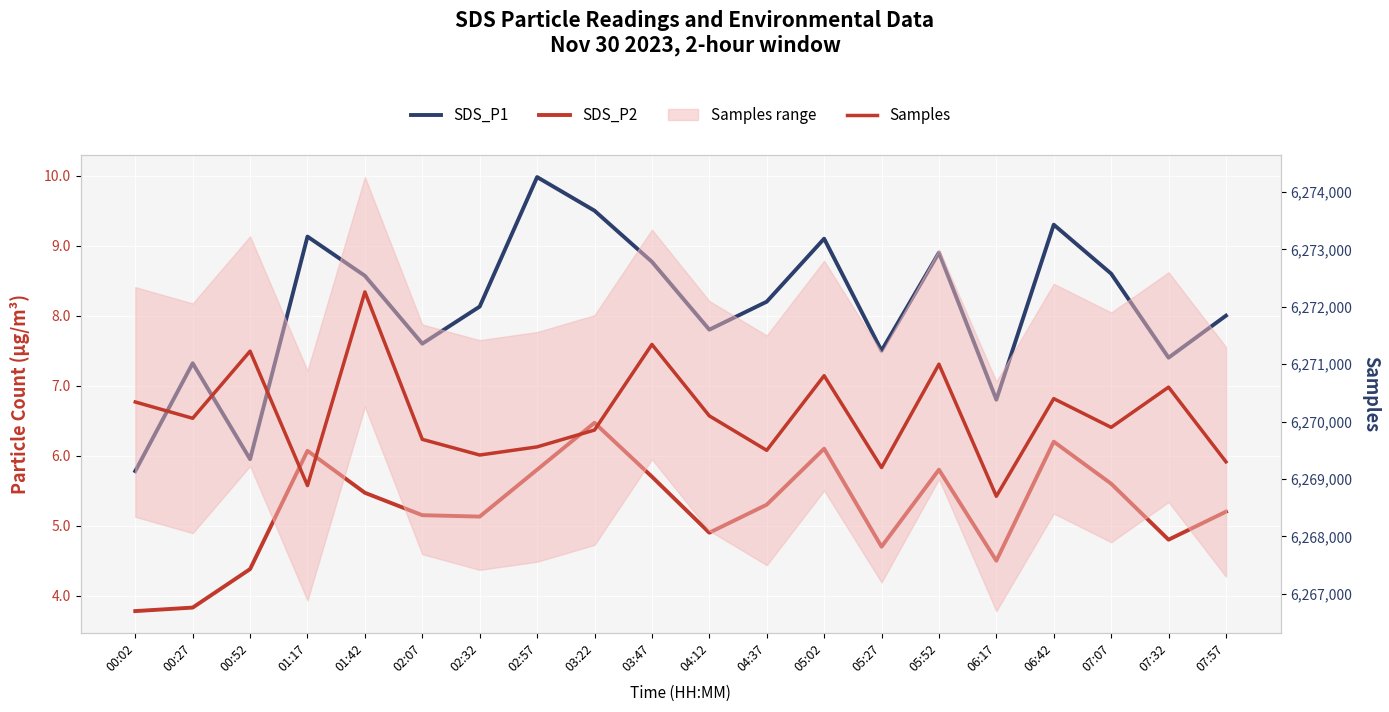

How many lines are shown in the chart?

3